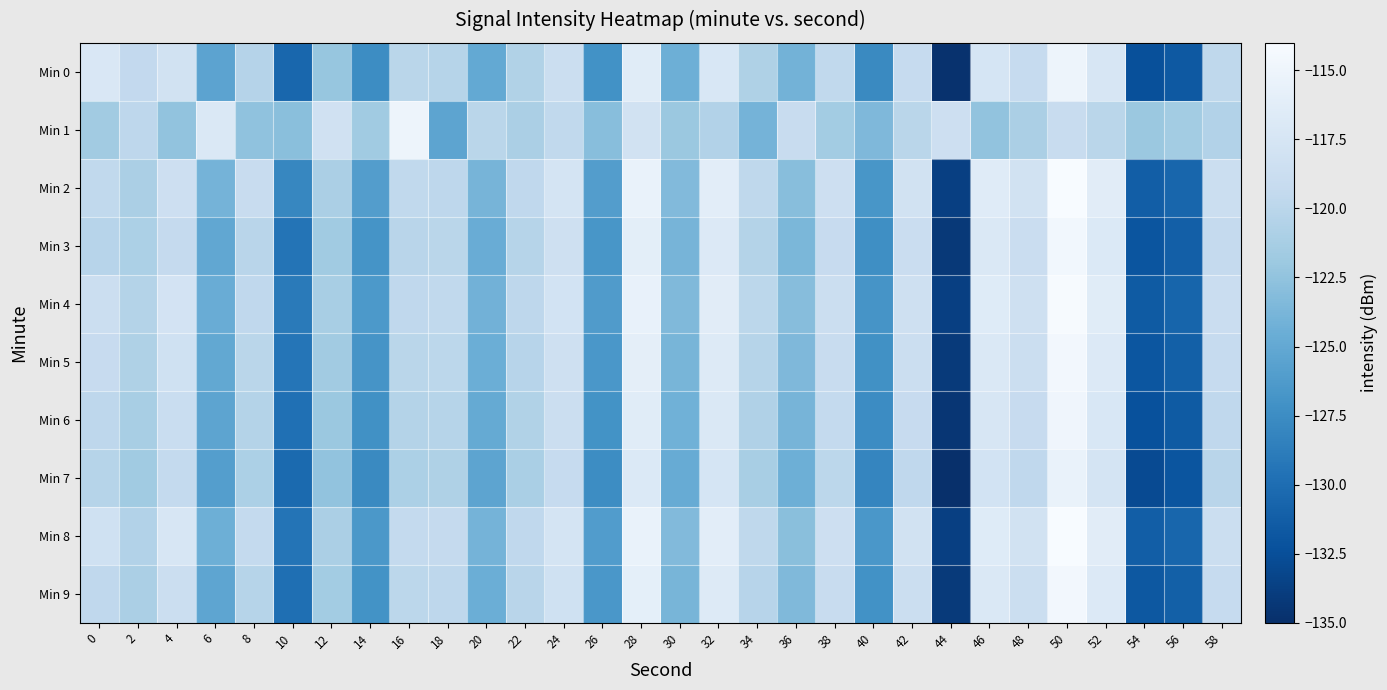

List the series in order of their peak value, highest first.

Min 2, Min 8, Min 4, Min 5, Min 9, Min 3, Min 6, Min 1, Min 0, Min 7